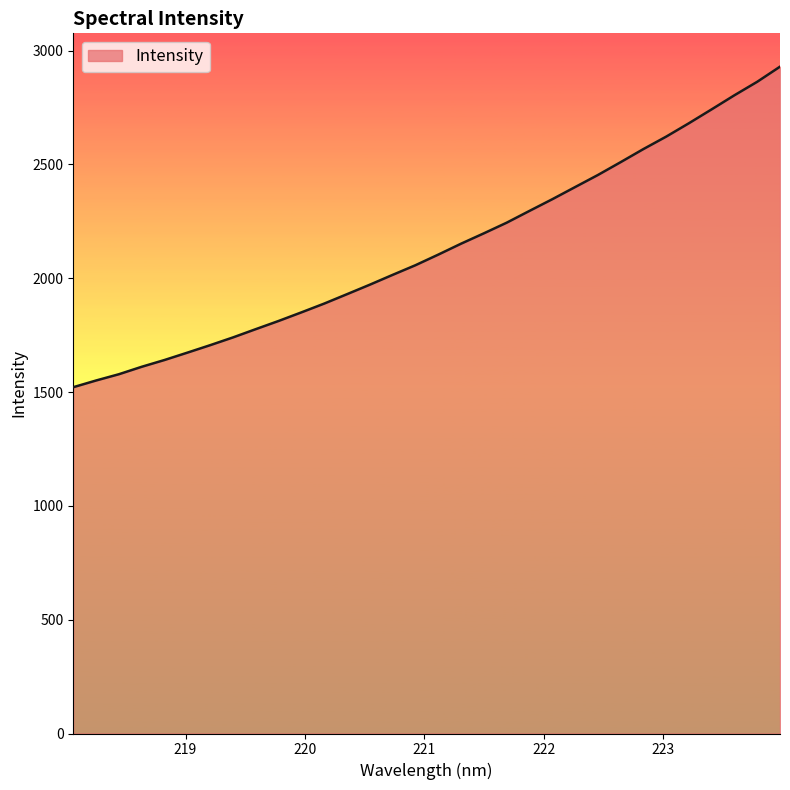

What is the smallest value displayed?

1521.5